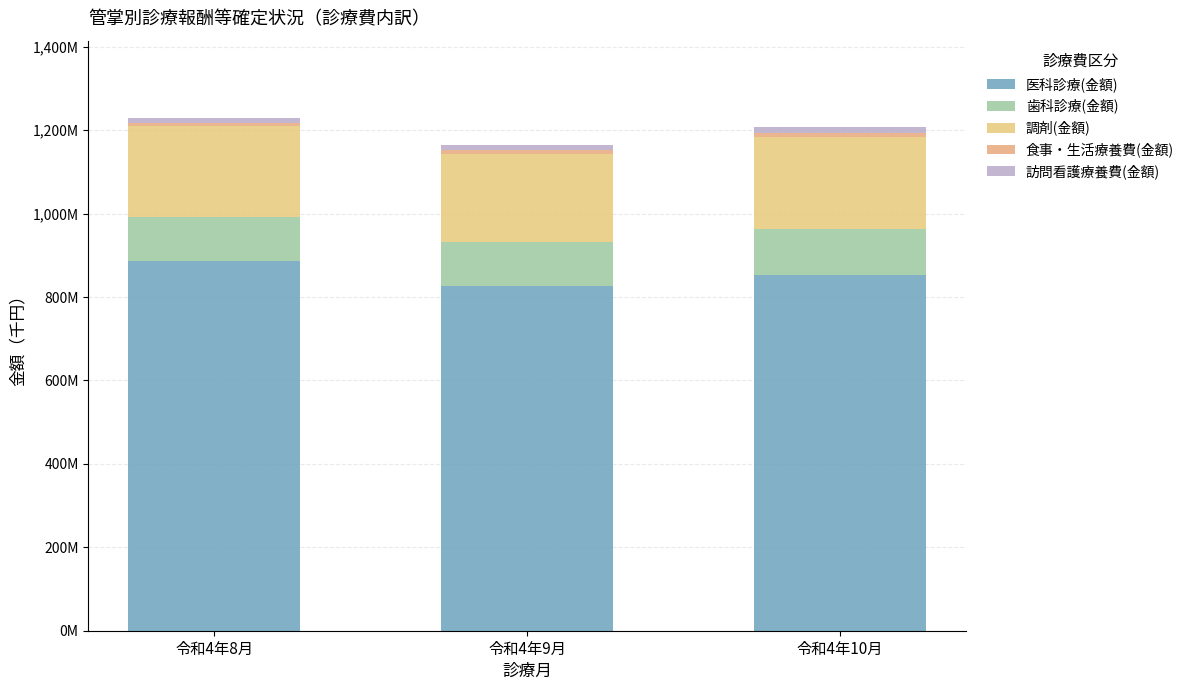

Are the bars horizontal?

No